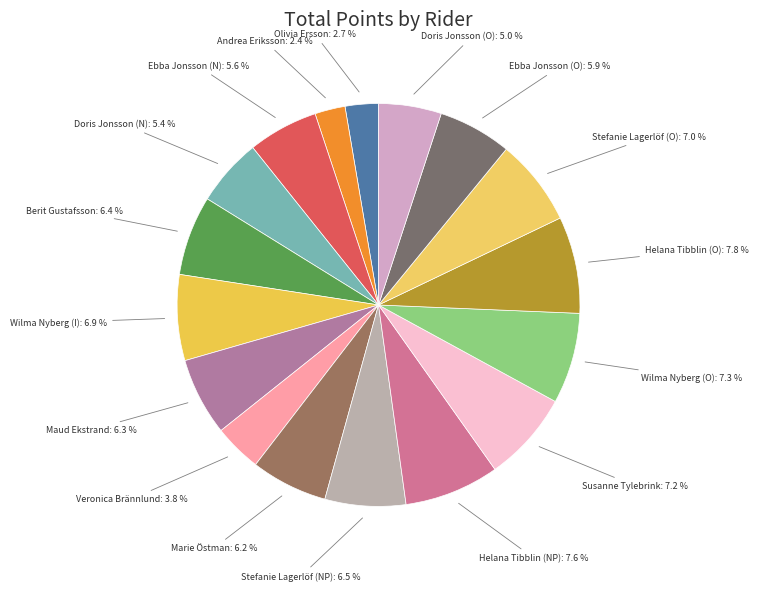

How many segments does this pie chart have?

17